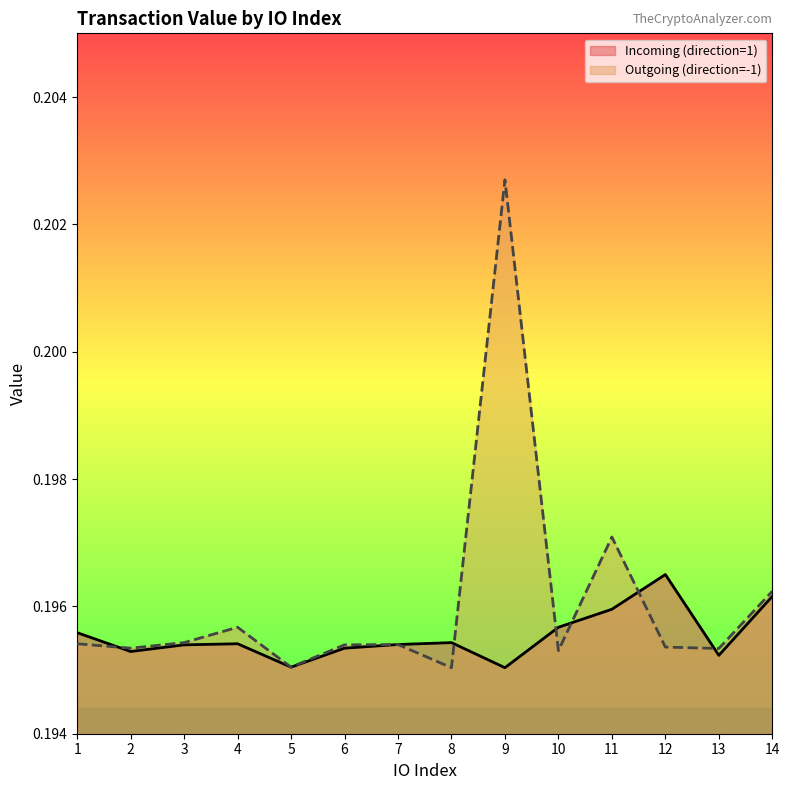

Reading left to right, what are all the values shown in this chart?

Incoming (direction=1): 0.2	0.2	0.2	0.2	0.2	0.2	0.2	0.2	0.2	0.2	0.2	0.2	0.2	0.2
Outgoing (direction=-1): 0.2	0.2	0.2	0.2	0.2	0.2	0.2	0.2	0.2	0.2	0.2	0.2	0.2	0.2